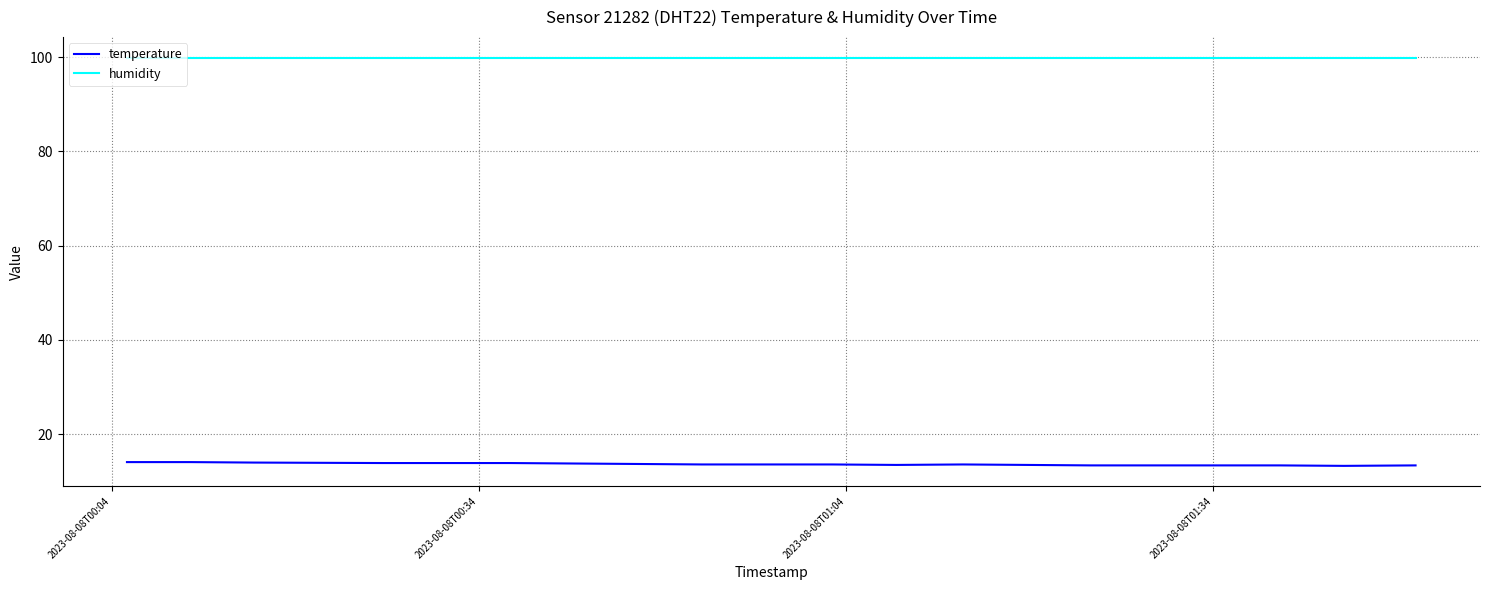

Rank the series by their average value, from highest to lowest.

humidity, temperature